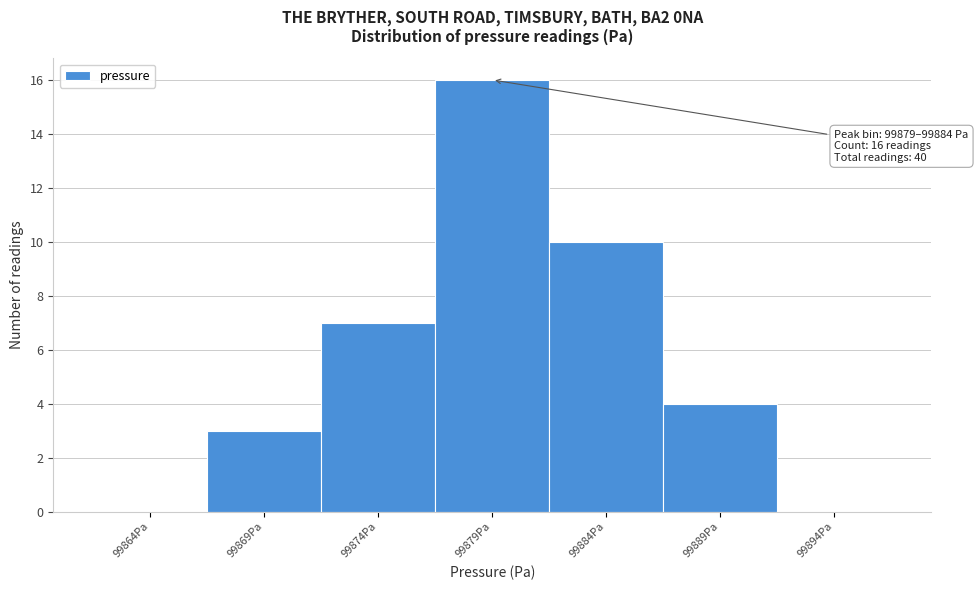

Reading left to right, what are all the values shown in this chart?

99864Pa=0	99869Pa=3	99874Pa=7	99879Pa=16	99884Pa=10	99889Pa=4	99894Pa=0